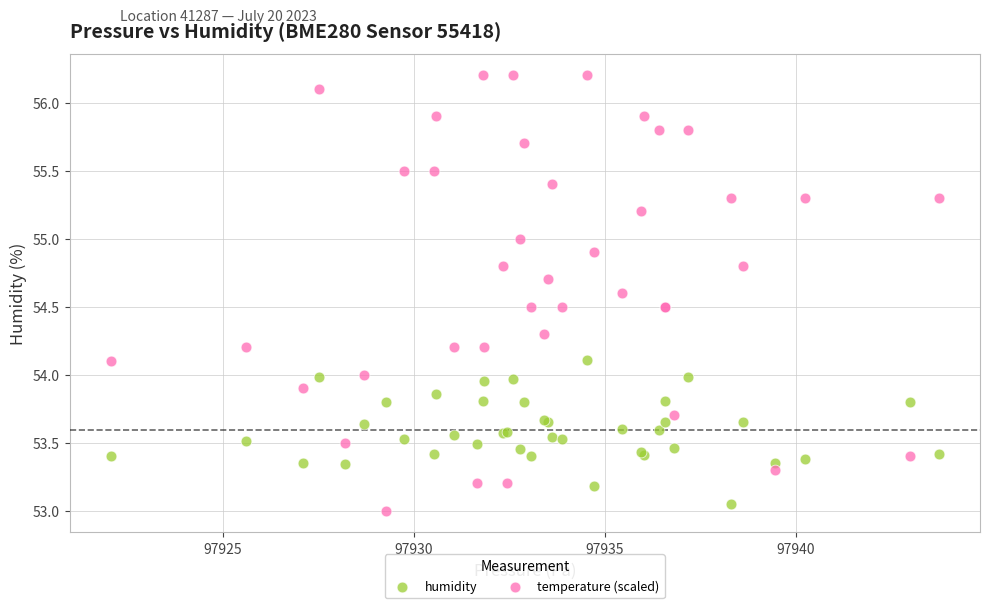

What is the X range (max minus min) for the scatter plot?

21.7